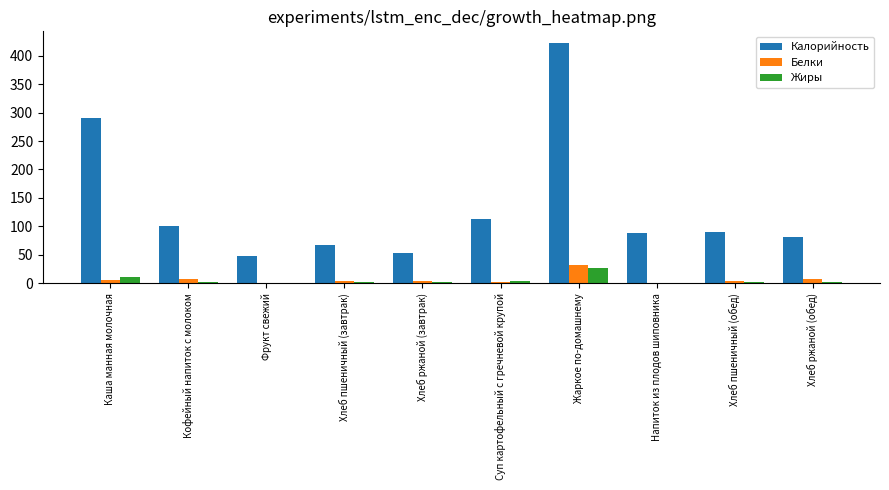

The value of Калорийность at Хлеб ржаной (обед) is 80.7. True or false?

True